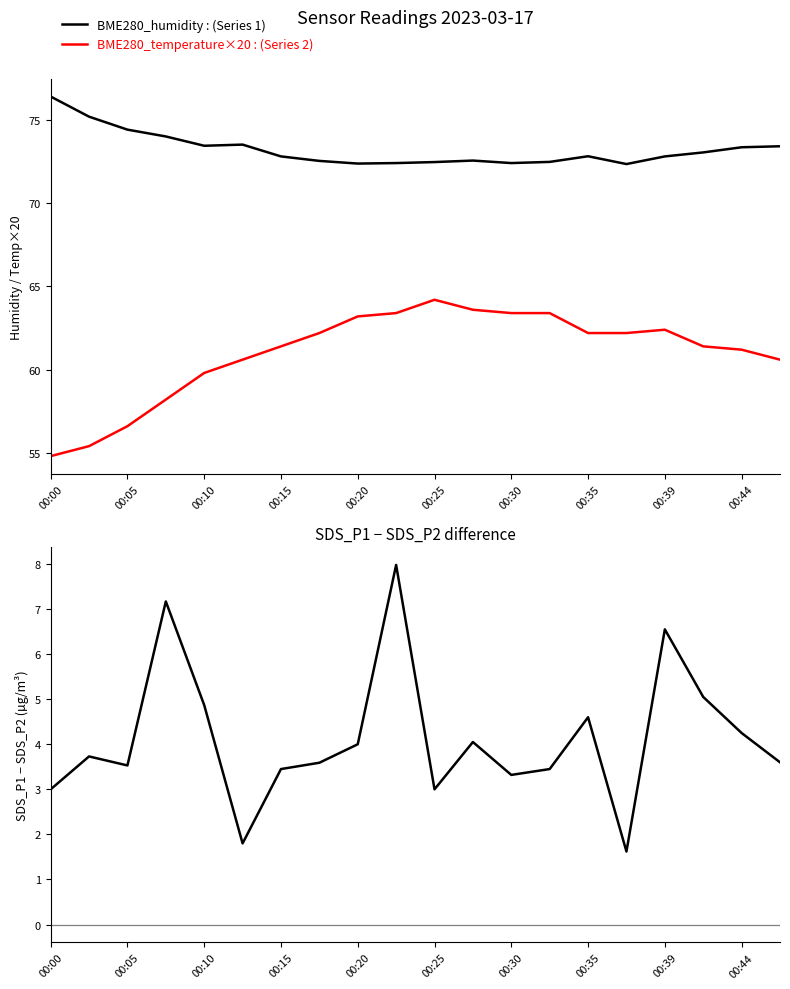

True or false: BME280_humidity : (Series 1) and BME280_temperature×20 : (Series 2) cross at least once.

False